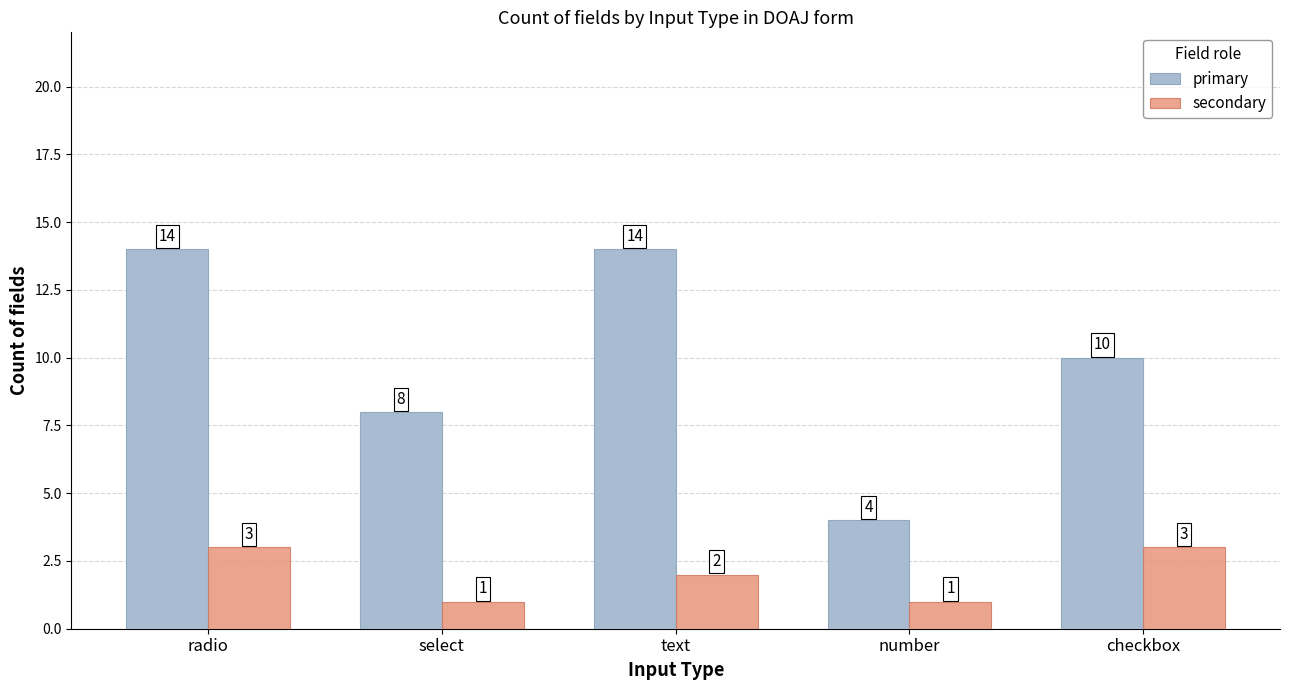

How many series are shown in this chart?

2